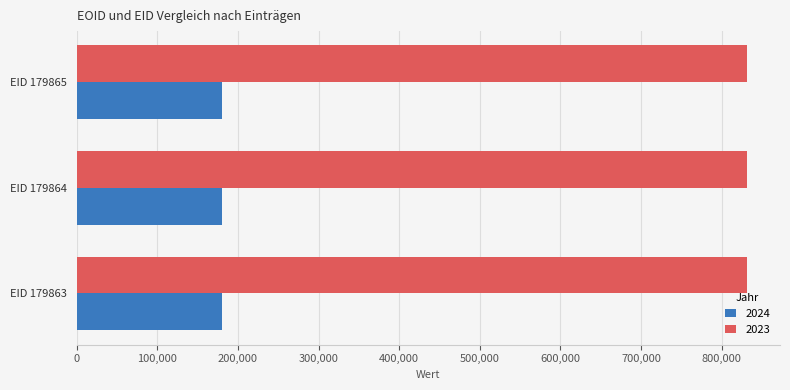

What are all the series names shown in the legend?

2024, 2023